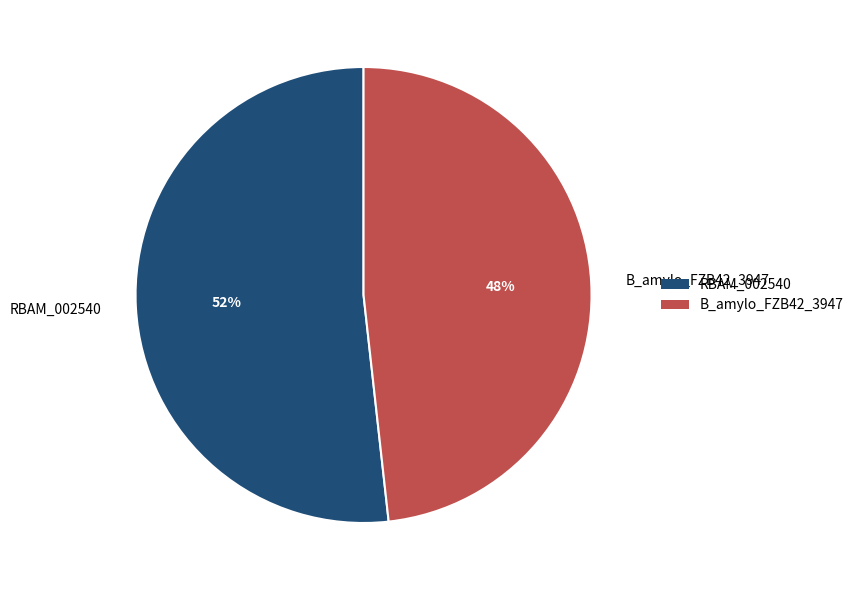

Does any single category account for the majority?

Yes